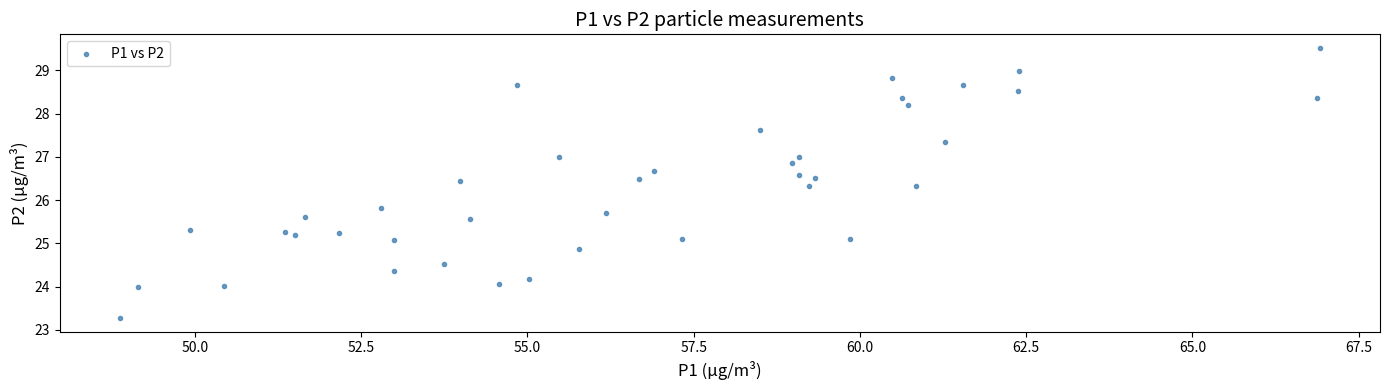

What Y value in the scatter plot is closest to 26?

25.8